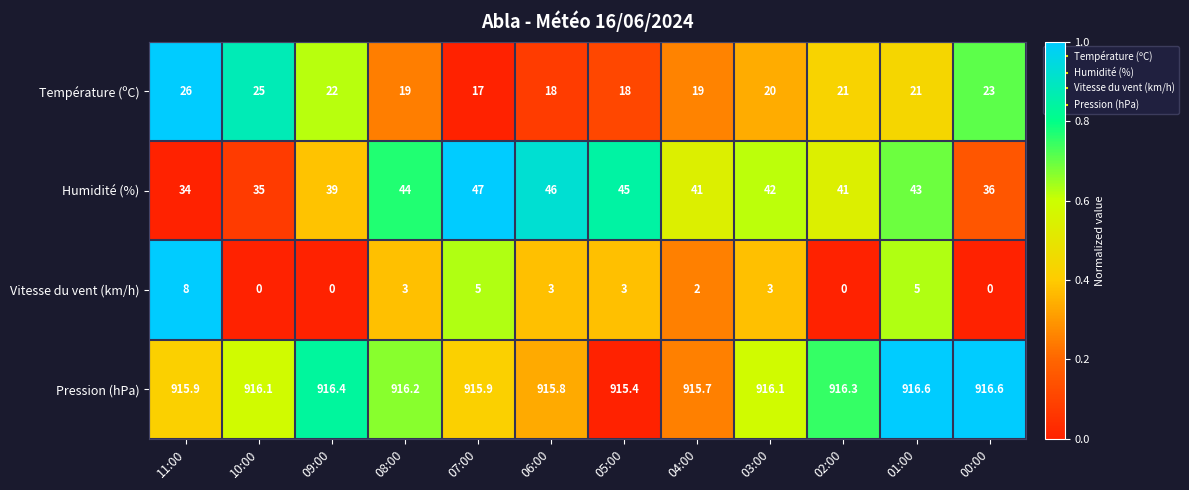

True or false: Humidité (%) has a value of 35.0 at 10:00.

True